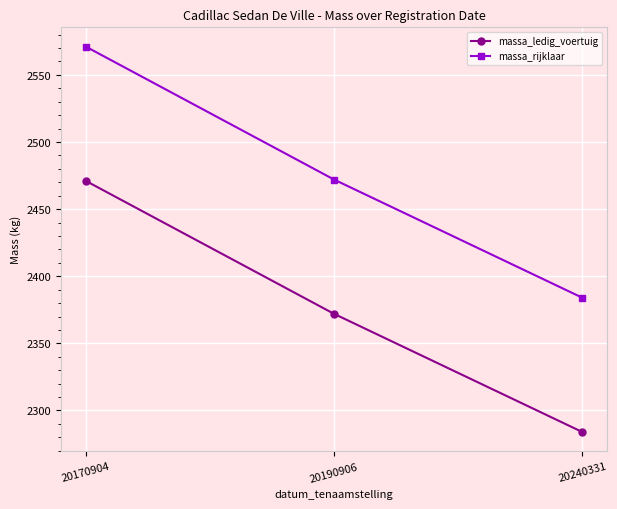

Count the massa_ledig_voertuig values in the range 2284 to 2471.

3